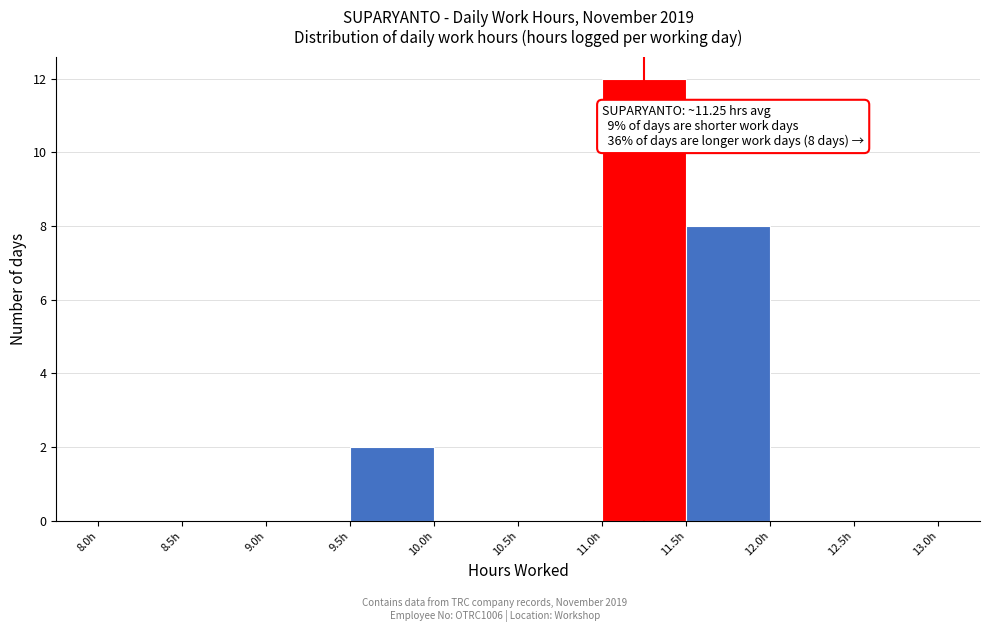

Which range on the x-axis has the tallest bar?

11.0 to 11.5